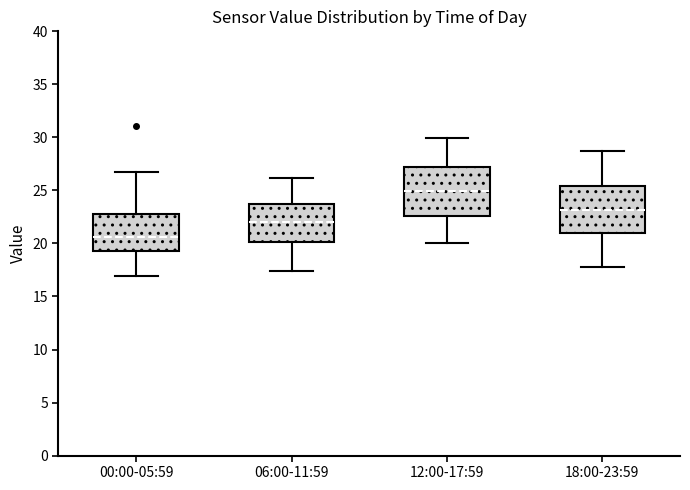

Reading left to right, read every box against the y-axis: the position of its median line, the range the box covers, and the ends of its whiskers. The values are not printed on the chart, so give them approximately, as read against the axis.

00:00-05:59: median 20.5, box 19.5 to 22.5, whiskers 17.0 to 26.5
06:00-11:59: median 22.0, box 20.0 to 23.5, whiskers 17.5 to 26.0
12:00-17:59: median 25.0, box 22.5 to 27.0, whiskers 20.0 to 30.0
18:00-23:59: median 23.0, box 21.0 to 25.5, whiskers 18.0 to 28.5